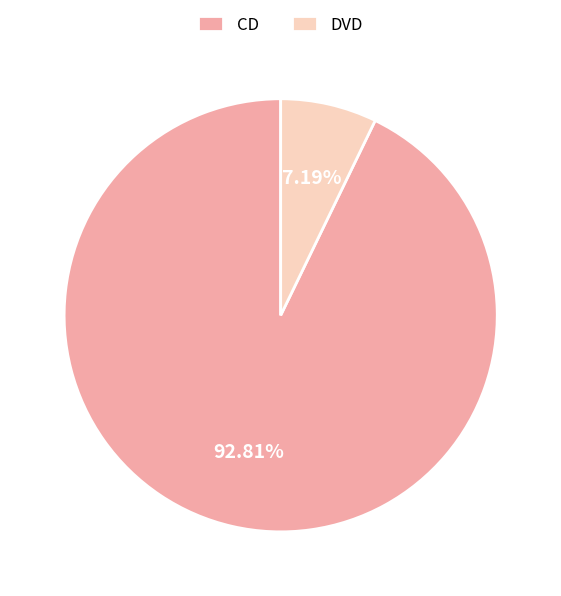

Which category has the smallest portion of the pie?

DVD